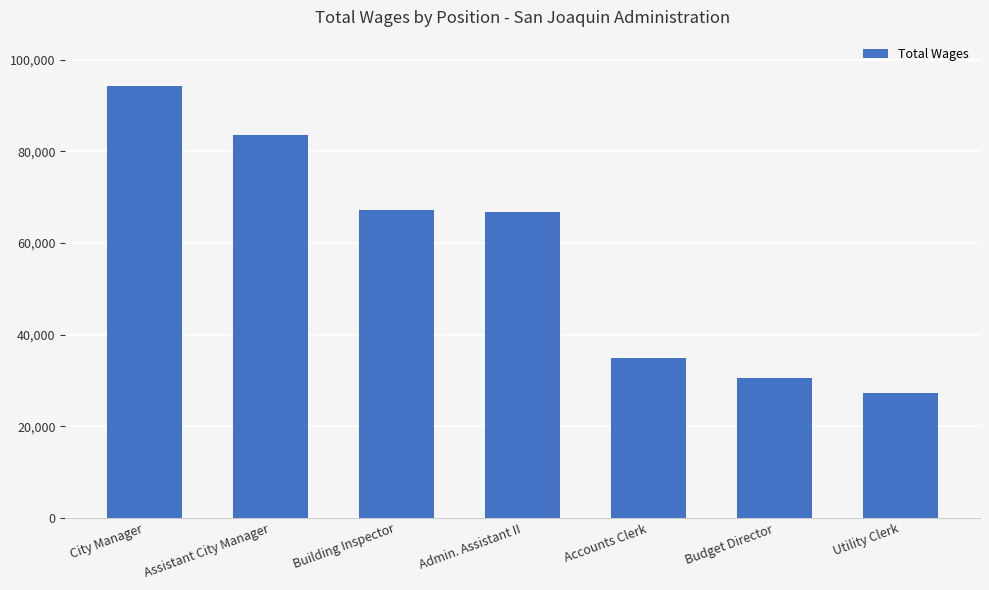

What is the sum of all values?

404479